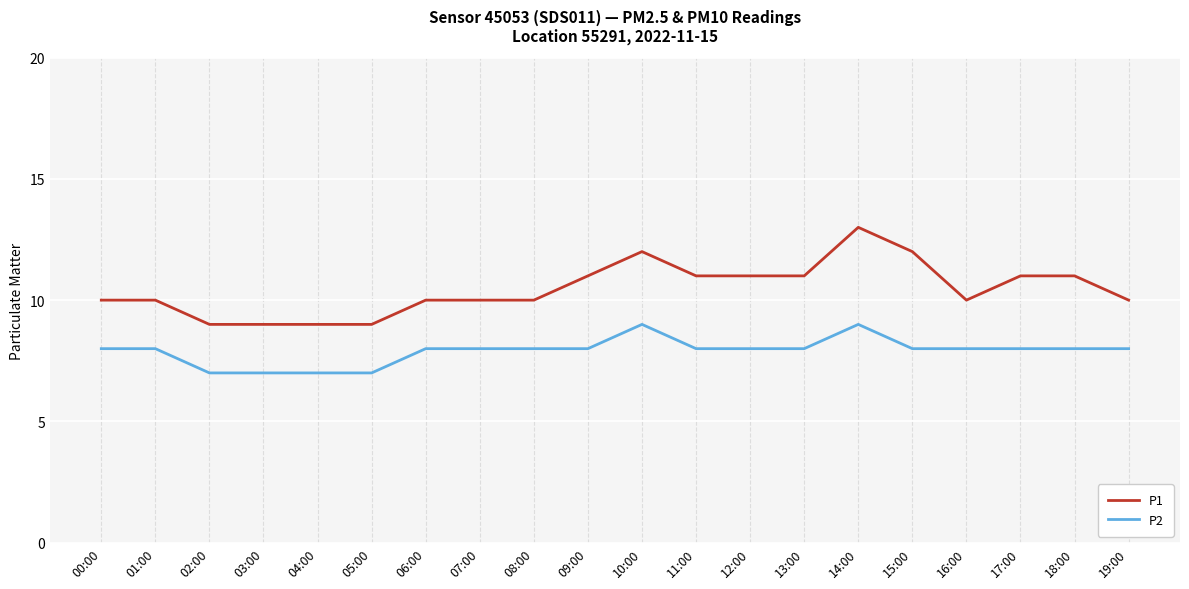

The value of P2 at 14:00 is 13. True or false?

False